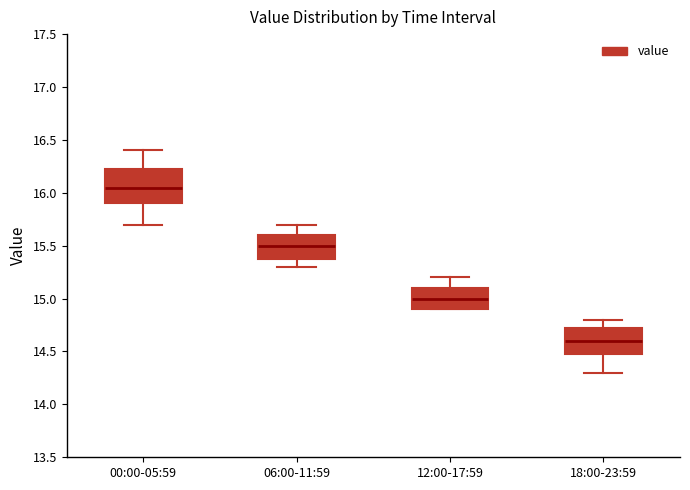

Where is the upper edge of the box for 00:00-05:59 on the y-axis? The values are not printed on the chart, so give them approximately, as read against the axis.

16.25